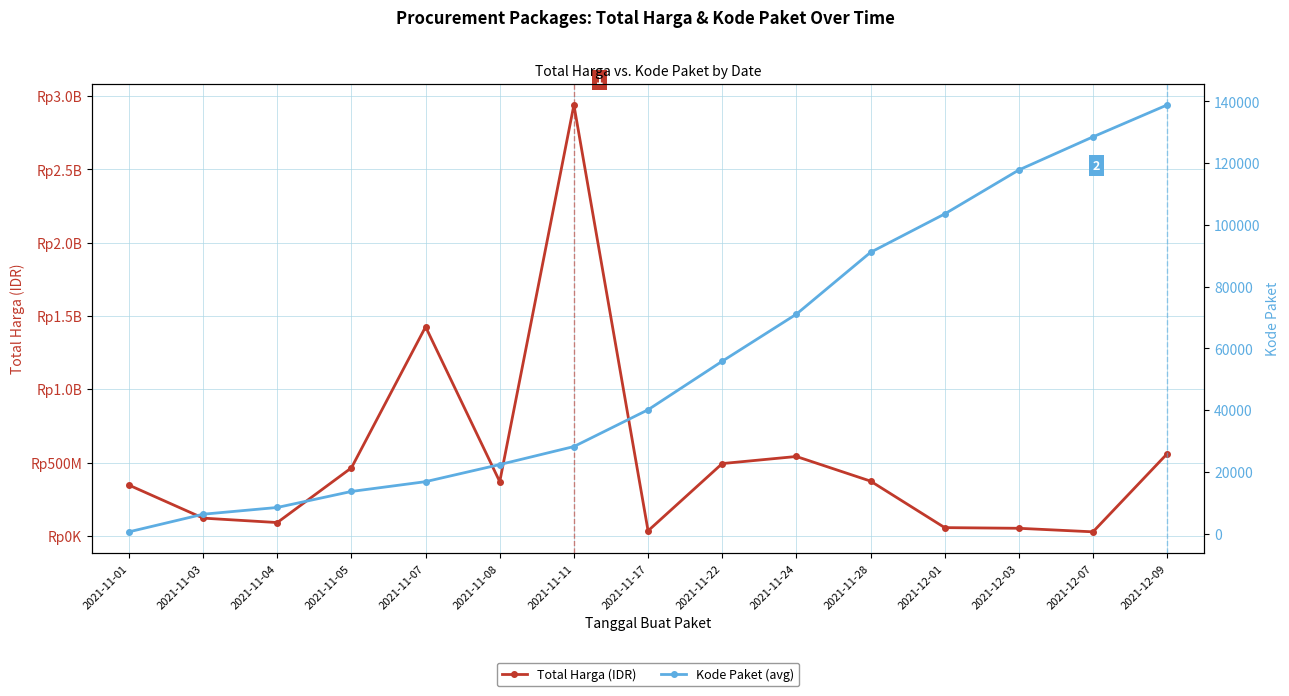

True or false: Kode Paket (avg) and Total Harga (IDR) cross at least once.

False